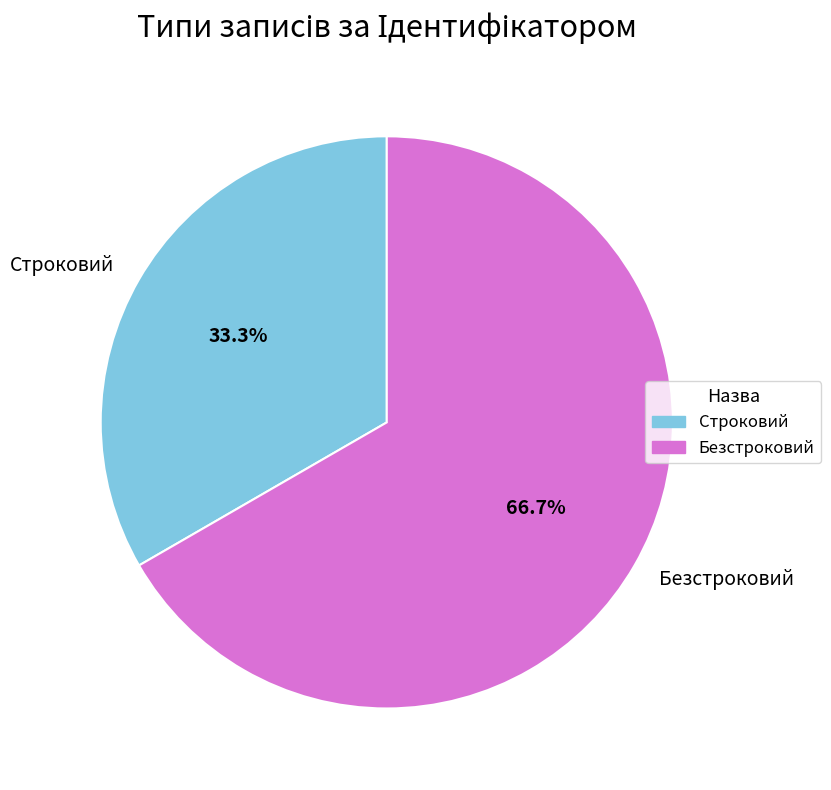

The Строковий slice represents 33% of the pie. True or false?

True